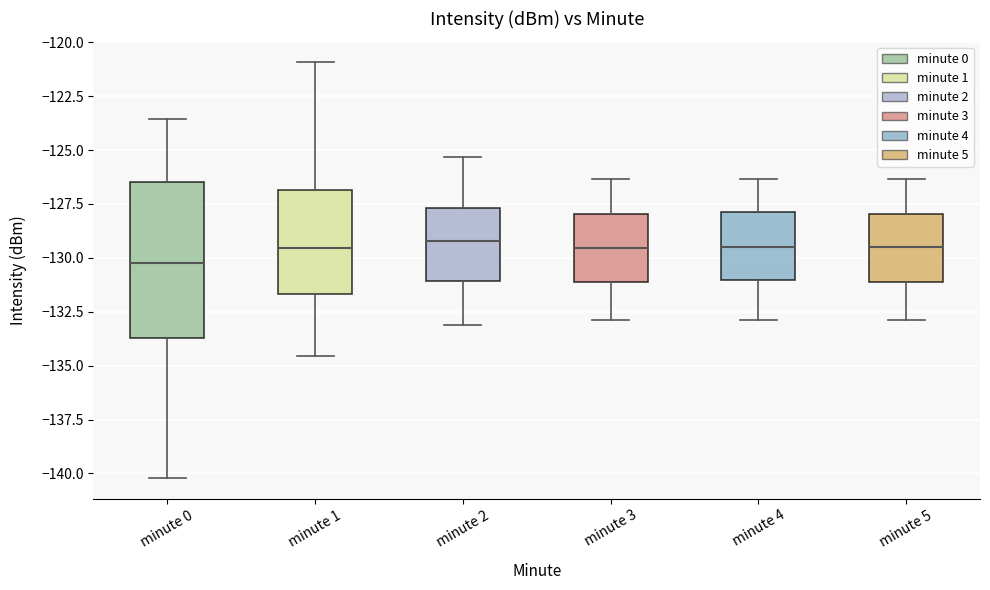

Where does the upper whisker of the box for minute 4 end on the y-axis? The values are not printed on the chart, so give them approximately, as read against the axis.

-126.5